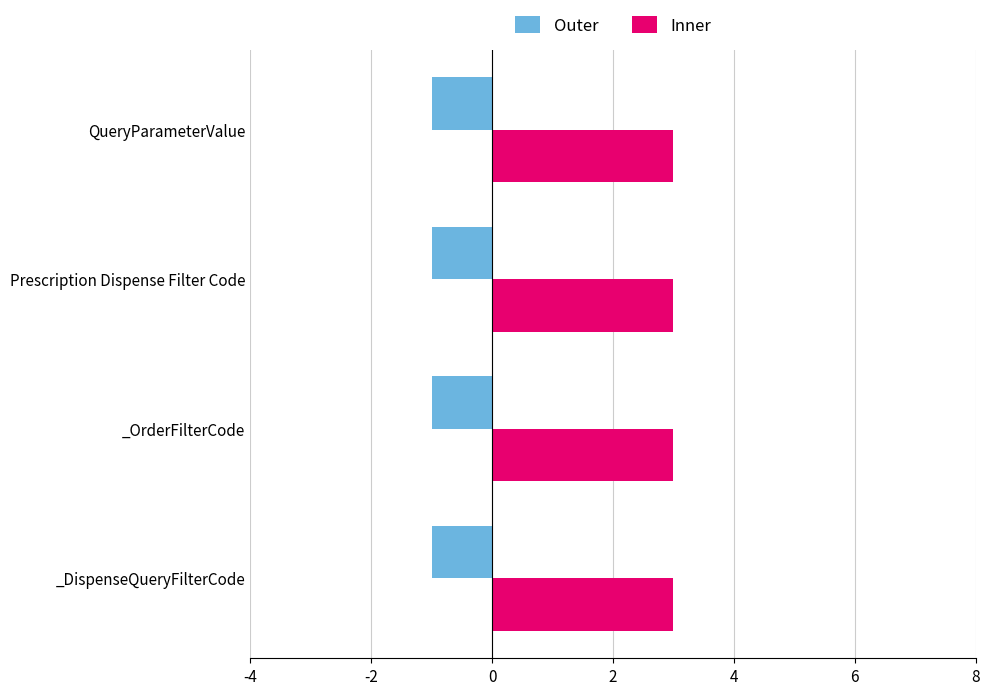

What is the highest value of the Inner series?

3